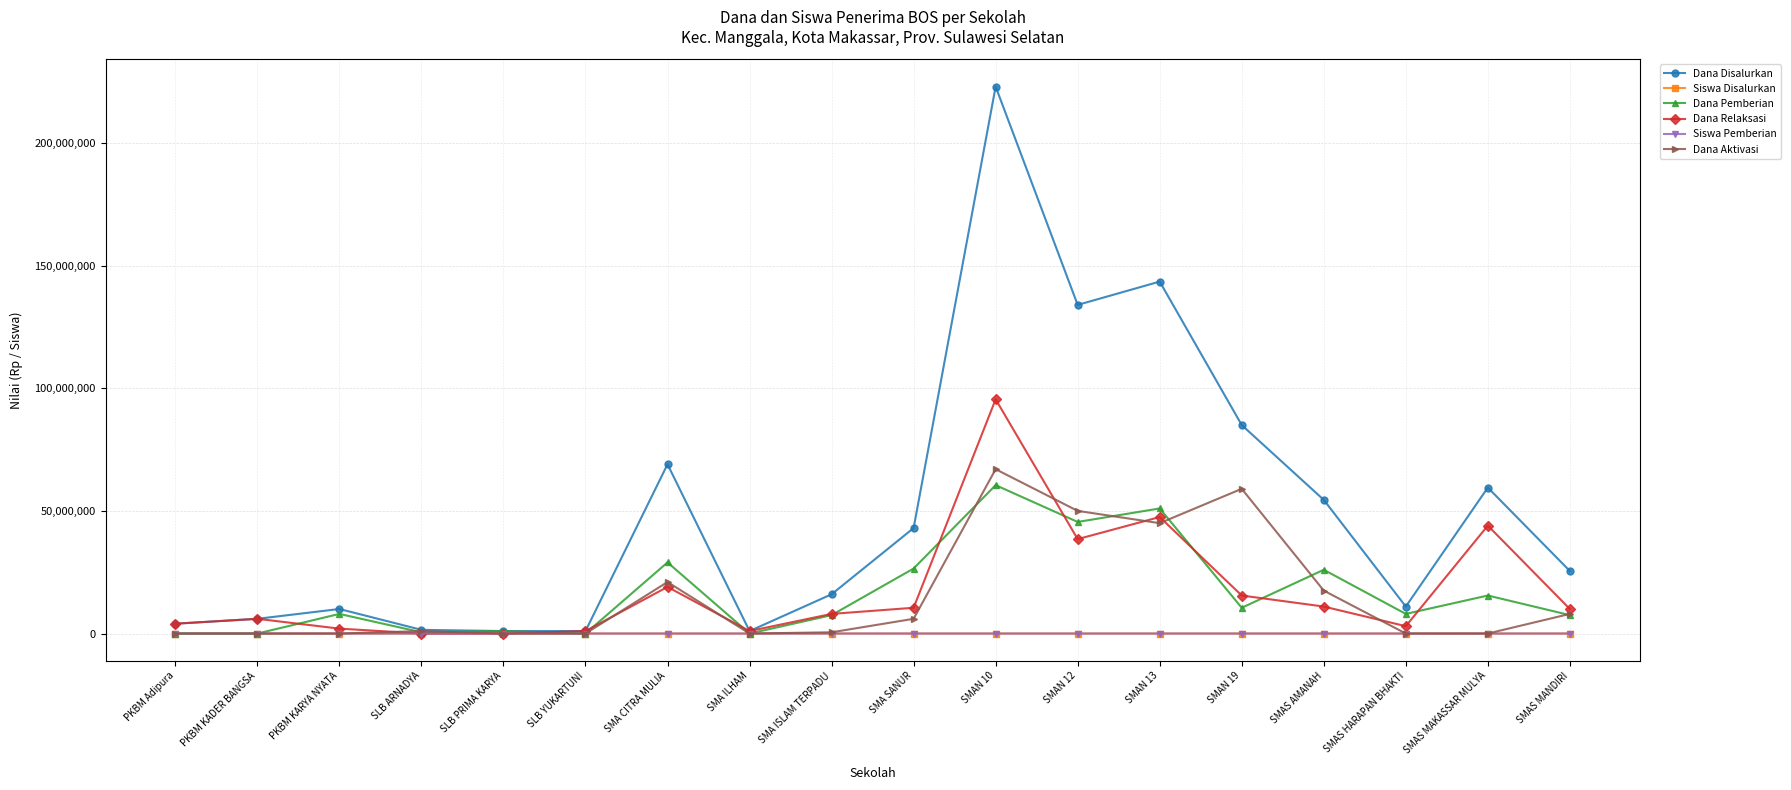

What is the maximum value shown in the chart?

223000000